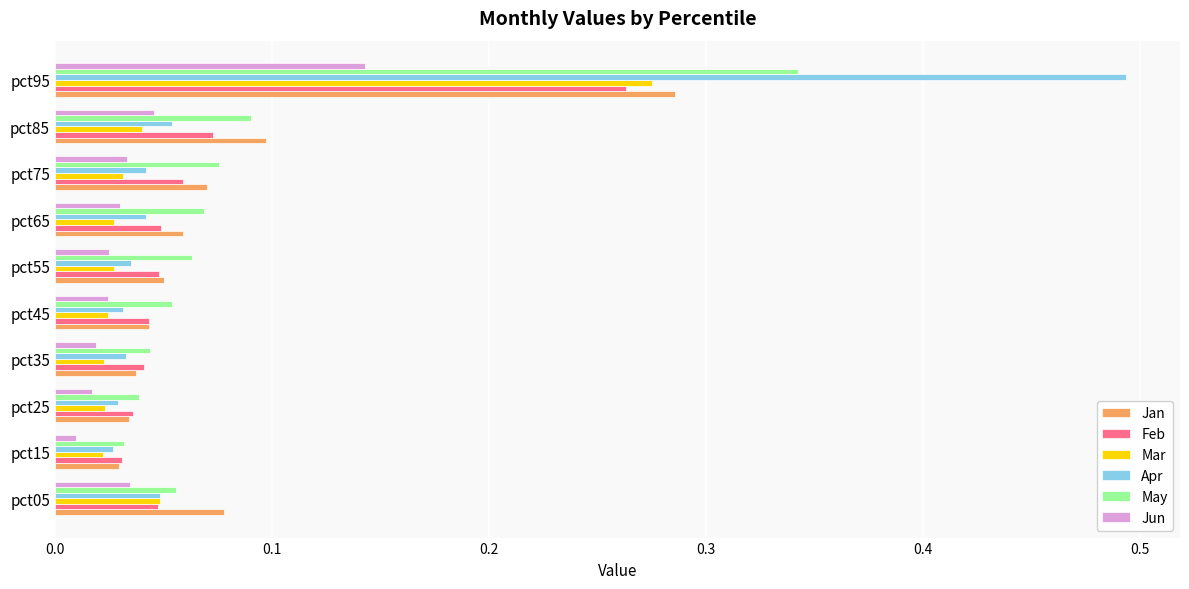

The value of May at pct35 is 0.1. True or false?

False